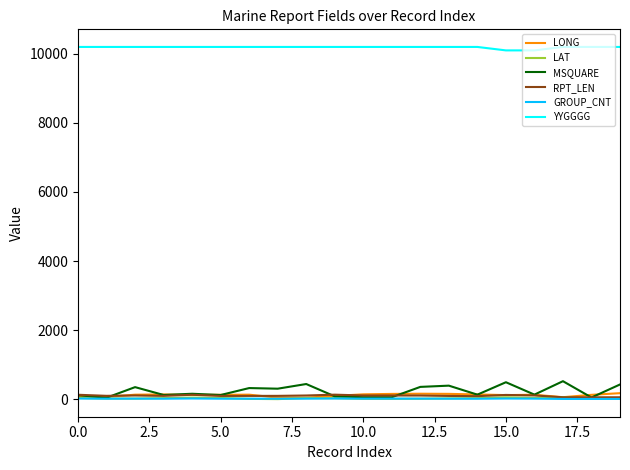

At how many categories does at least one series exceed 2120?

20